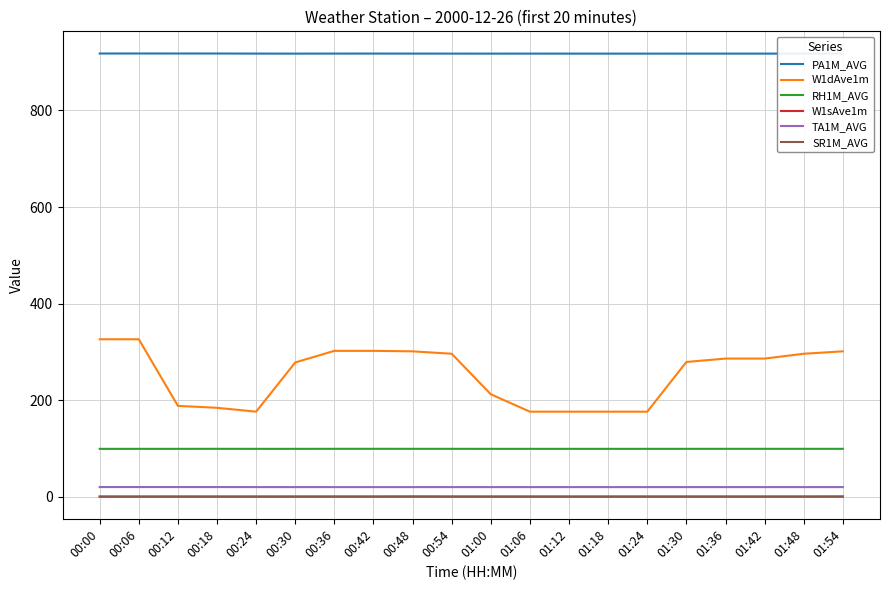

True or false: RH1M_AVG and PA1M_AVG cross at least once.

False